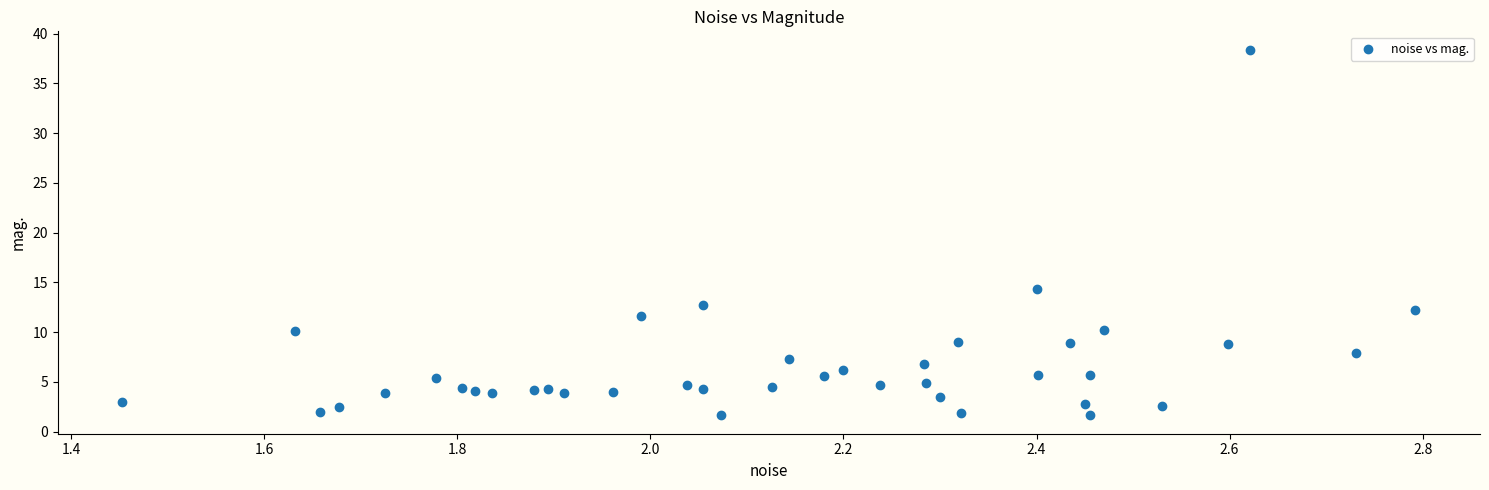

What Y value in the scatter plot is closest to 20?

14.3